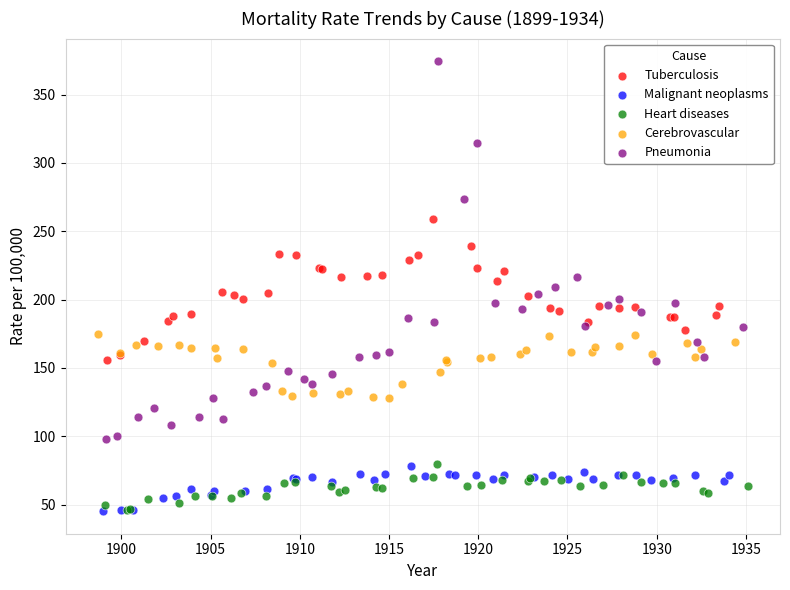

Which series reaches the maximum Y coordinate?

Pneumonia